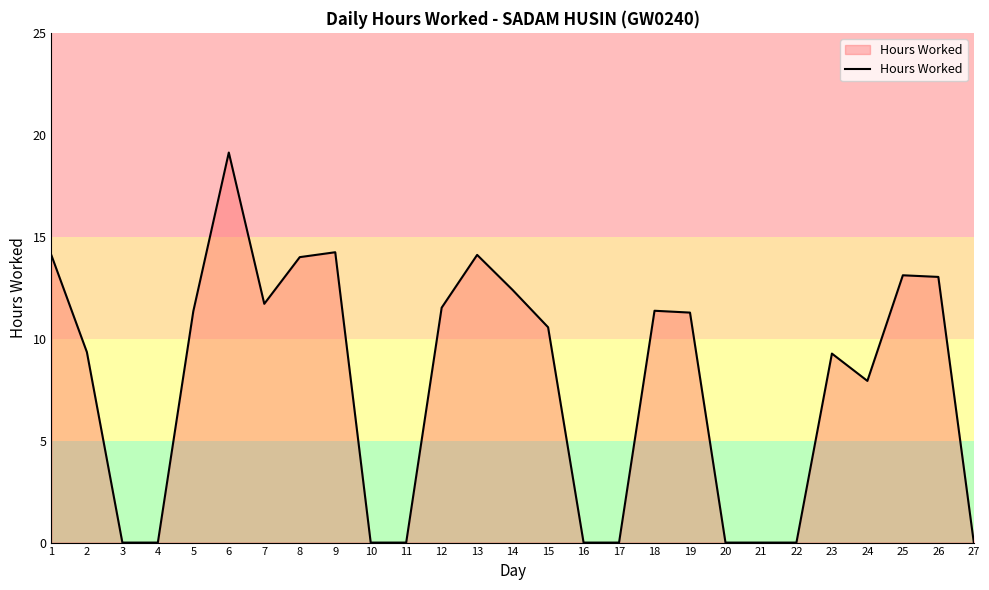

What is the approximate value at 7?

11.7